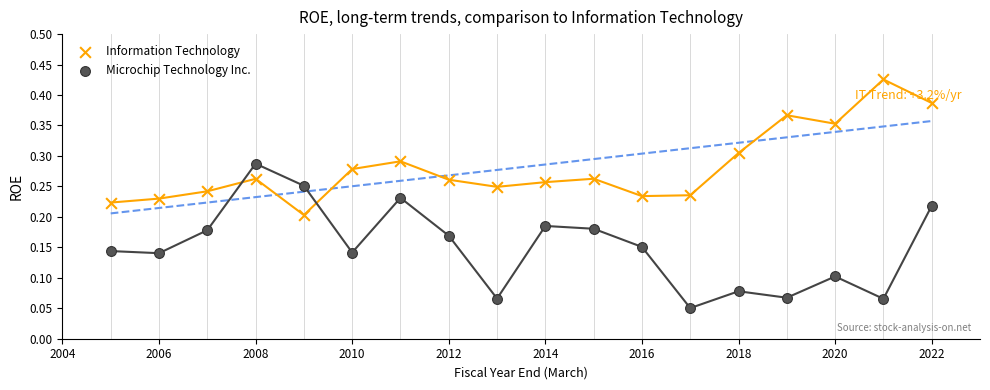

Which series reaches the minimum Y coordinate?

Microchip Technology Inc.